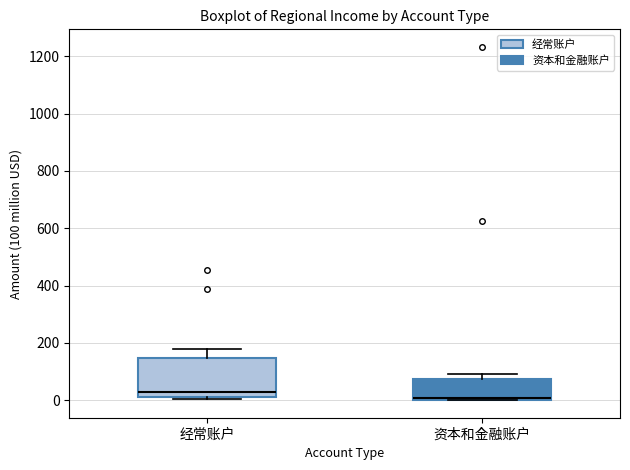

Reading left to right, transcribe this box plot: for each box, give where its median line is, the range the box spans, and where its two whiskers end, as read against the y-axis. The values are not printed on the chart, so give them approximately, as read against the axis.

经常账户: median 40, box 20 to 140, whiskers 0 to 180
资本和金融账户: median 0 (drawn on the box's lower edge), box 0 to 80, whiskers 0 to 100